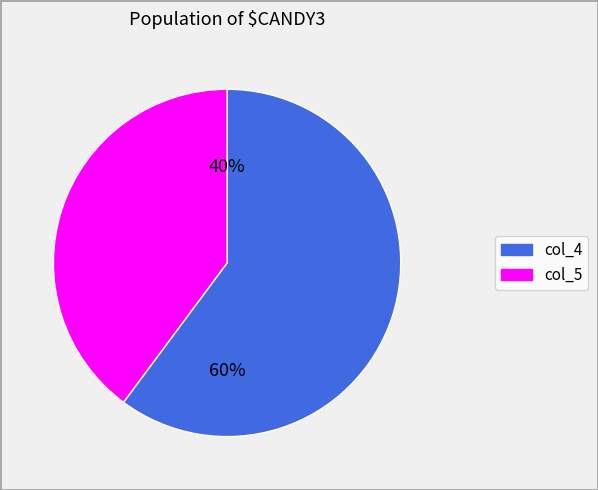

Which category has the smallest portion of the pie?

col_5